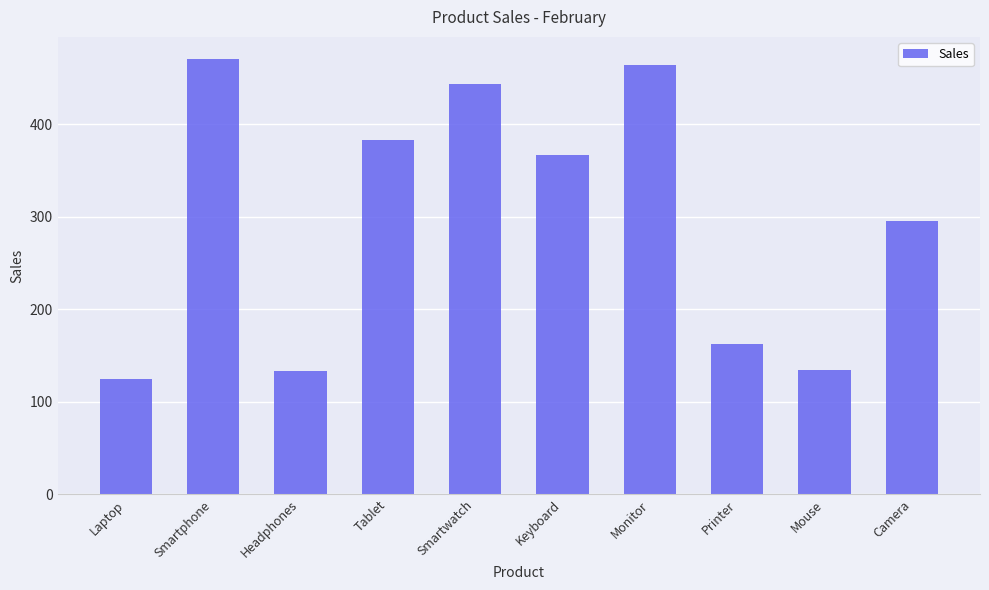

What is the sum of the values at Headphones and Smartwatch?

577